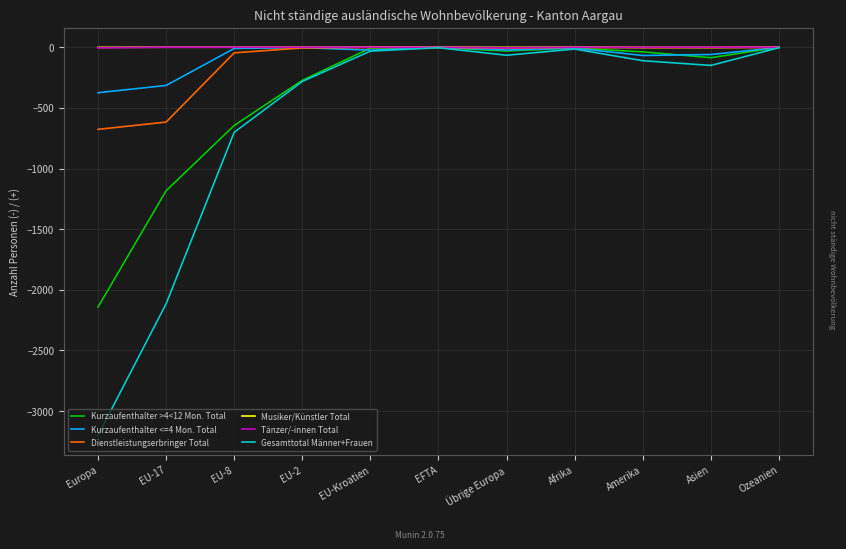

What are all the series names shown in the legend?

Kurzaufenthalter >4<12 Mon. Total, Kurzaufenthalter <=4 Mon. Total, Dienstleistungserbringer Total, Musiker/Künstler Total, Tänzer/-innen Total, Gesamttotal Männer+Frauen